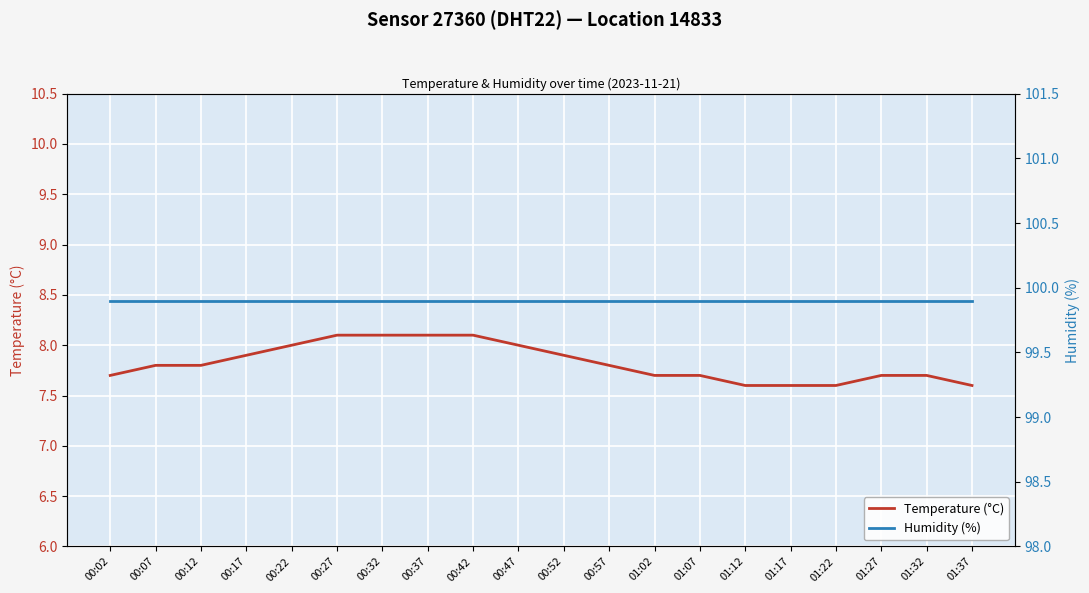

True or false: humidity has more than 0 interior local peaks.

False